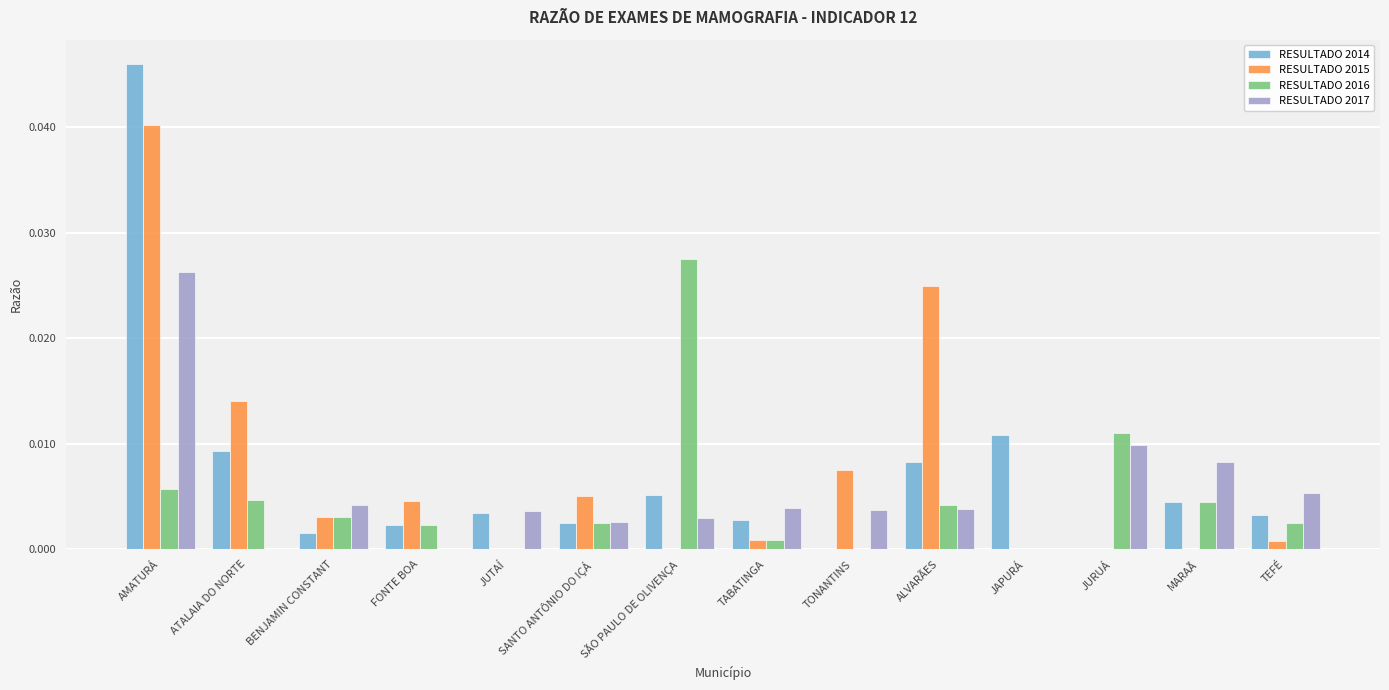

Is the value of RESULTADO 2014 at MARAÃ greater than the value of RESULTADO 2016 at BENJAMIN CONSTANT?

Yes